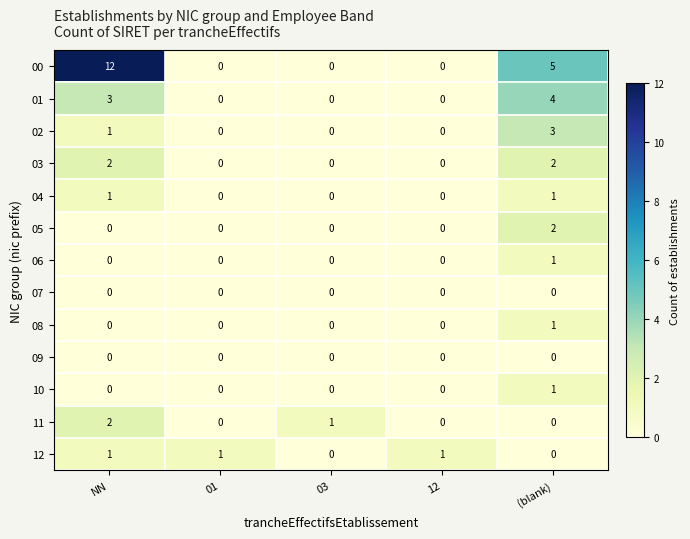

At which category is the sum across all series the highest?

NN